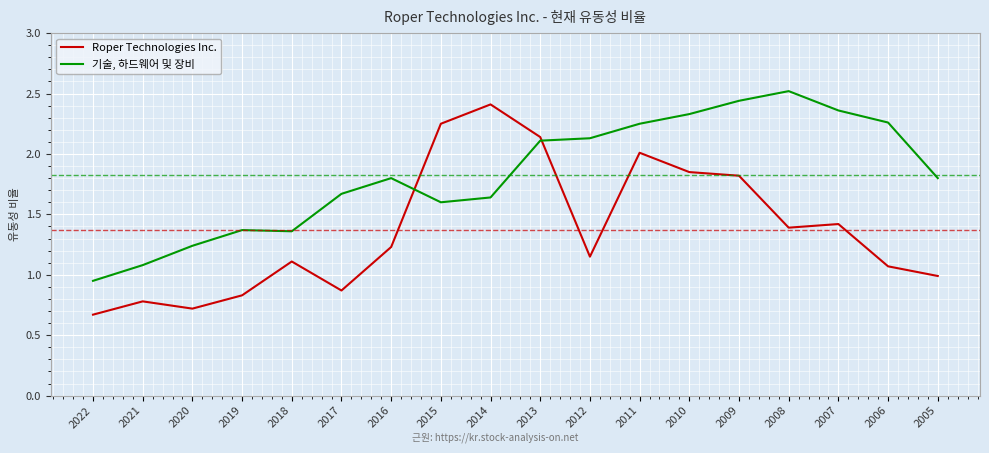

How many lines are shown in the chart?

2